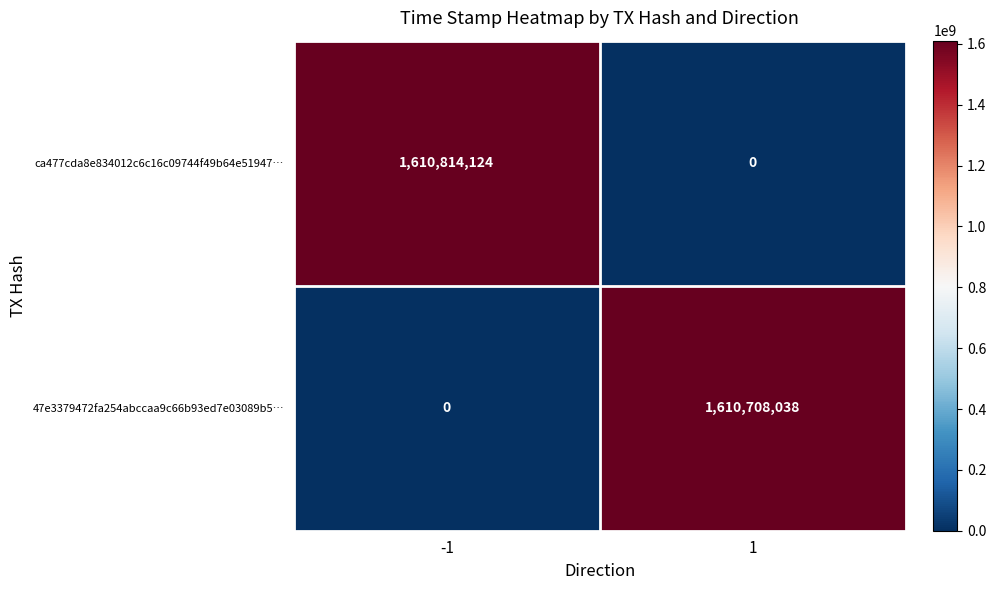

What is the greatest value displayed?

1610814124